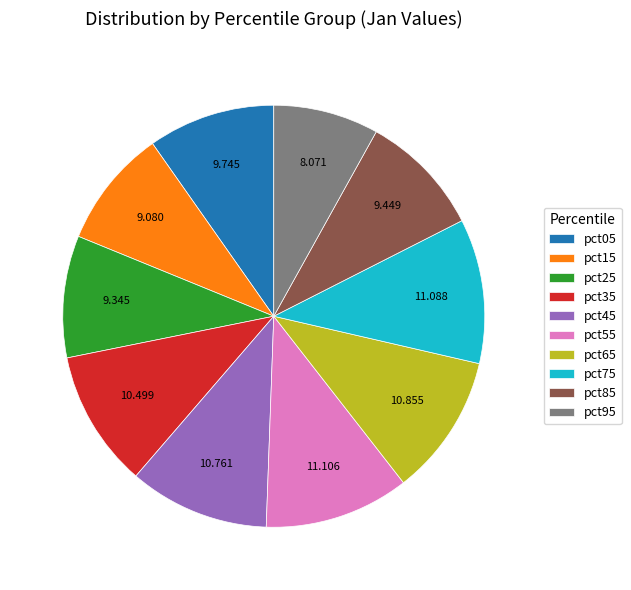

Do pct55 and pct65 together represent more than half of the pie?

No